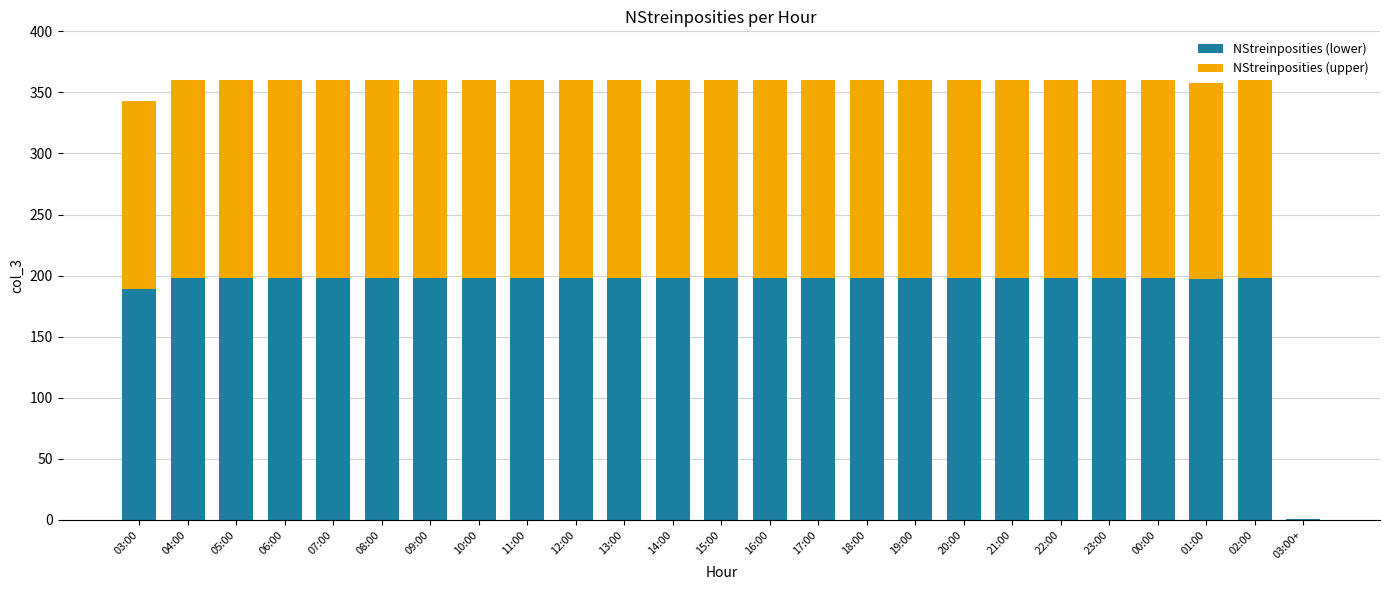

What is the total value across all series at 23:00?

360.0